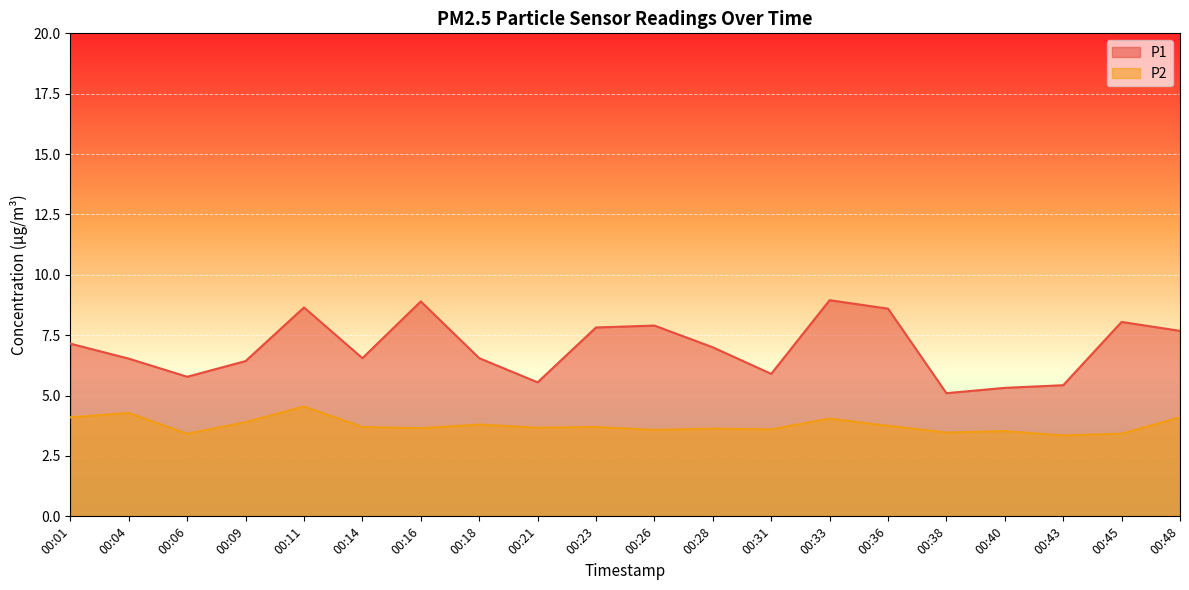

What are all the series names shown in the legend?

P1, P2